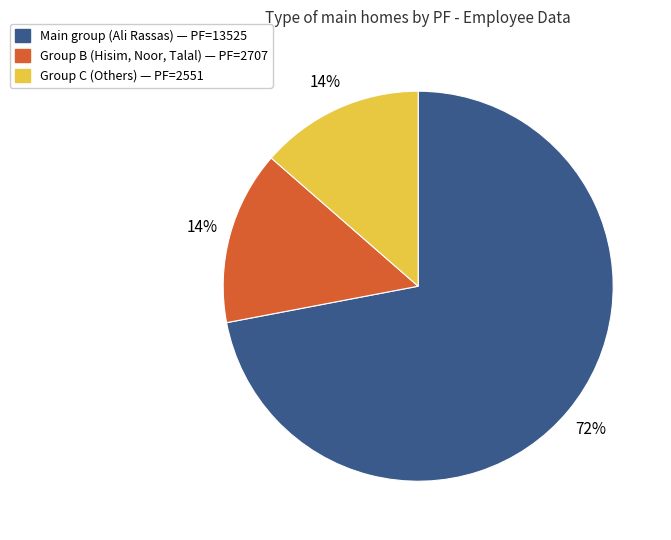

Is there a majority slice in this chart?

Yes